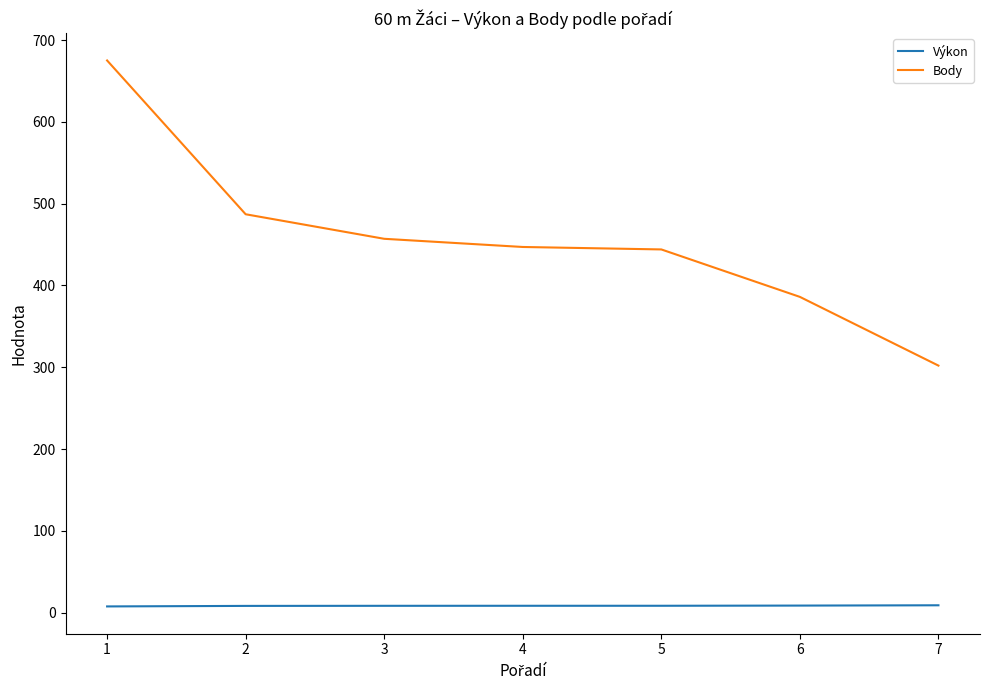

Rank the series by their maximum value, from highest to lowest.

Body, Výkon